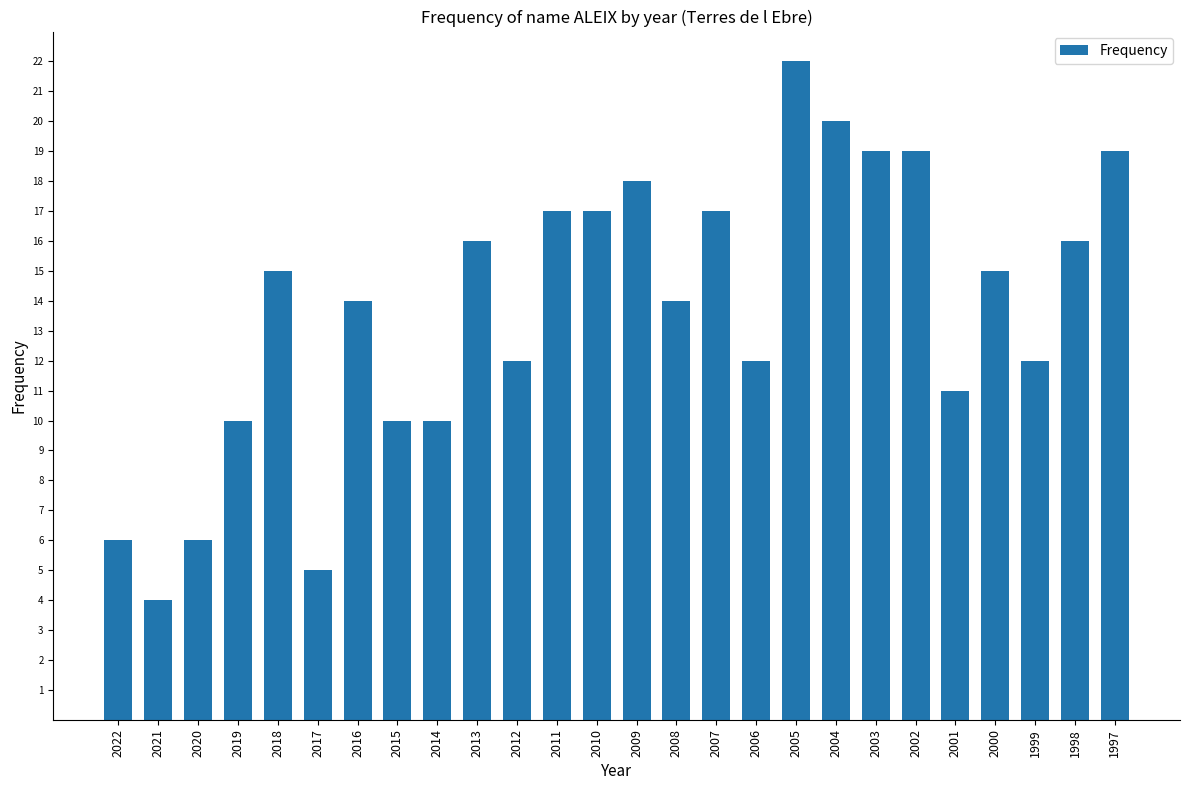

What is the change in value from 2008 to 2007?

+3